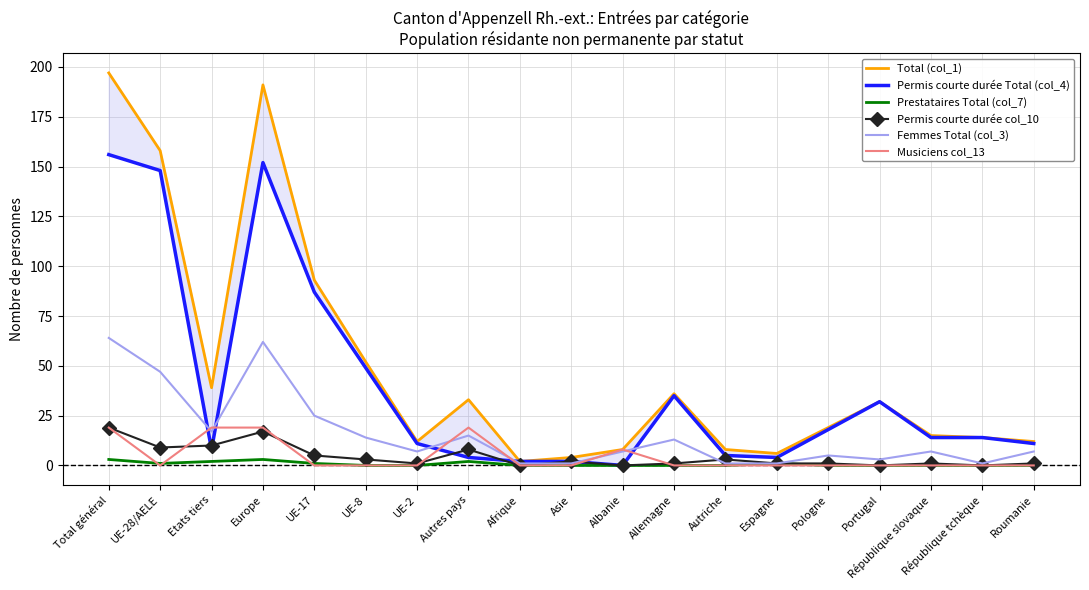

Reading left to right, transcribe all the data shown in this chart.

Total (col_1): Total général=197	UE-28/AELE=158	Etats tiers=39	Europe=191	UE-17=93	UE-8=52	UE-2=12	Autres pays=33	Afrique=2	Asie=4	Albanie=8	Allemagne=36	Autriche=8	Espagne=6	Pologne=19	Portugal=32	République slovaque=15	République tchèque=14	Roumanie=12
Permis courte durée Total (col_4): Total général=156	UE-28/AELE=148	Etats tiers=8	Europe=152	UE-17=87	UE-8=49	UE-2=11	Autres pays=4	Afrique=2	Asie=2	Albanie=0	Allemagne=35	Autriche=5	Espagne=4	Pologne=18	Portugal=32	République slovaque=14	République tchèque=14	Roumanie=11
Prestataires Total (col_7): Total général=3	UE-28/AELE=1	Etats tiers=2	Europe=3	UE-17=1	UE-8=0	UE-2=0	Autres pays=2	Afrique=0	Asie=0	Albanie=0	Allemagne=0	Autriche=0	Espagne=1	Pologne=0	Portugal=0	République slovaque=0	République tchèque=0	Roumanie=0
Permis courte durée col_10: Total général=19	UE-28/AELE=9	Etats tiers=10	Europe=17	UE-17=5	UE-8=3	UE-2=1	Autres pays=8	Afrique=0	Asie=2	Albanie=0	Allemagne=1	Autriche=3	Espagne=1	Pologne=1	Portugal=0	République slovaque=1	République tchèque=0	Roumanie=1
Femmes Total (col_3): Total général=64	UE-28/AELE=47	Etats tiers=17	Europe=62	UE-17=25	UE-8=14	UE-2=7	Autres pays=15	Afrique=1	Asie=1	Albanie=7	Allemagne=13	Autriche=1	Espagne=1	Pologne=5	Portugal=3	République slovaque=7	République tchèque=1	Roumanie=7
Musiciens col_13: Total général=19	UE-28/AELE=0	Etats tiers=19	Europe=19	UE-17=0	UE-8=0	UE-2=0	Autres pays=19	Afrique=0	Asie=0	Albanie=8	Allemagne=0	Autriche=0	Espagne=0	Pologne=0	Portugal=0	République slovaque=0	République tchèque=0	Roumanie=0